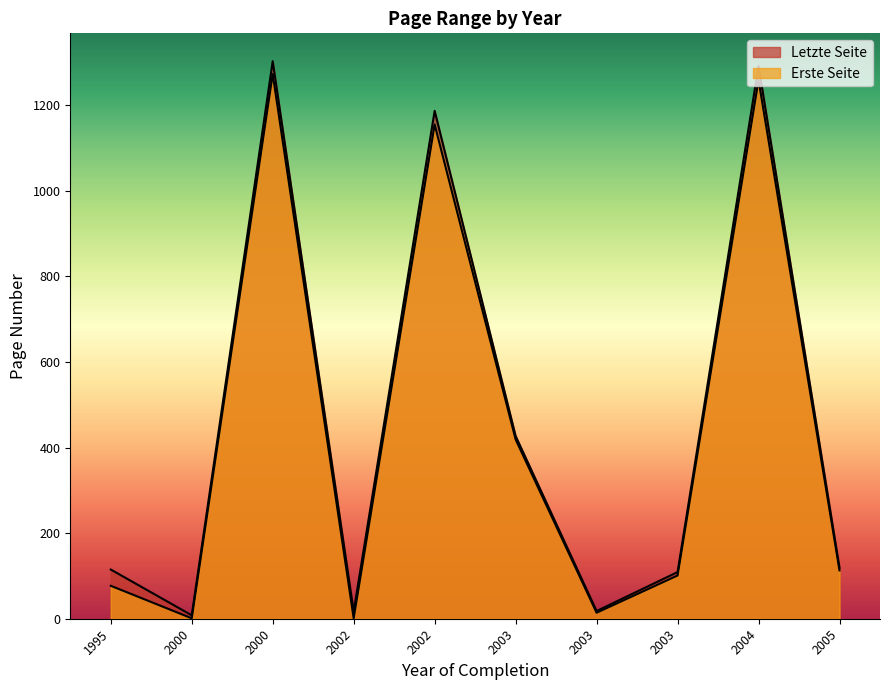

At which label is Erste Seite closest to 637?

2003